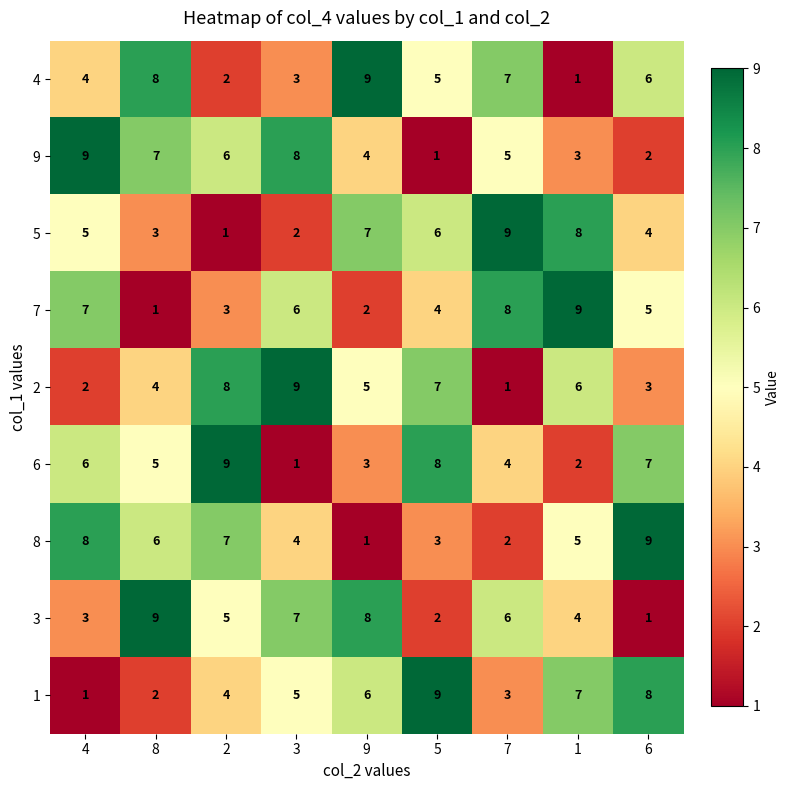

The value of 3 at 7 is 8. True or false?

False